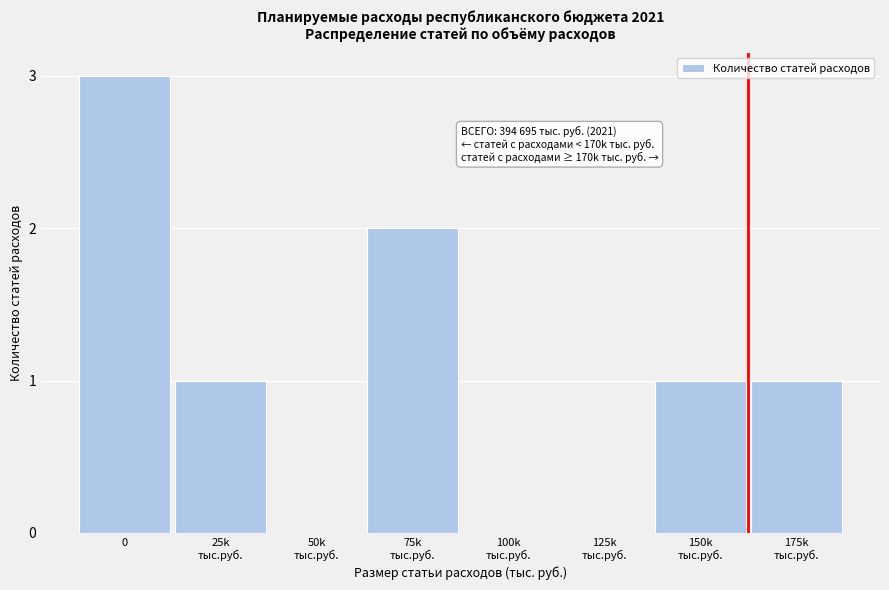

What is the sum of all values?

8